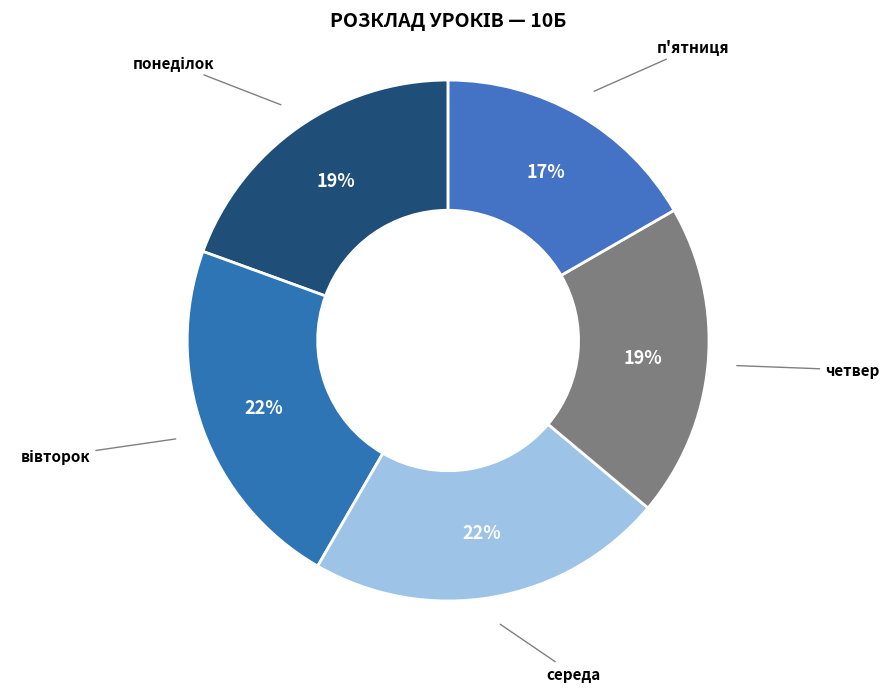

Count the number of slices in the pie.

5